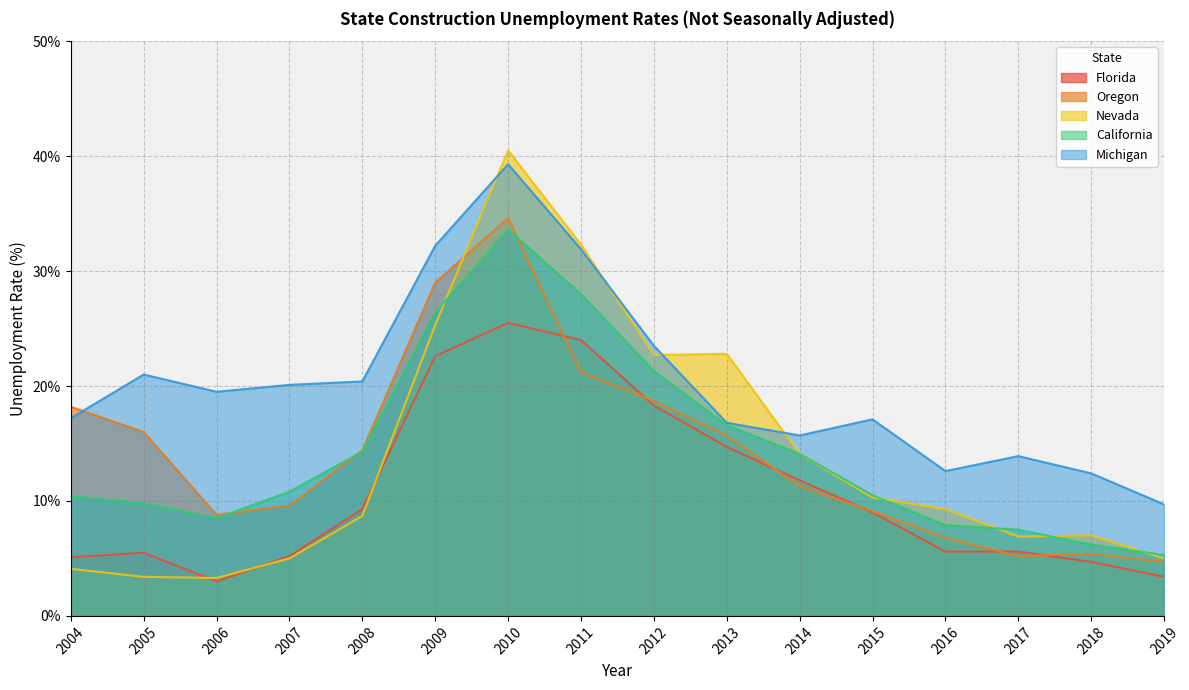

In Florida, how many points are lower than both neighbors (excluding endpoints)?

1